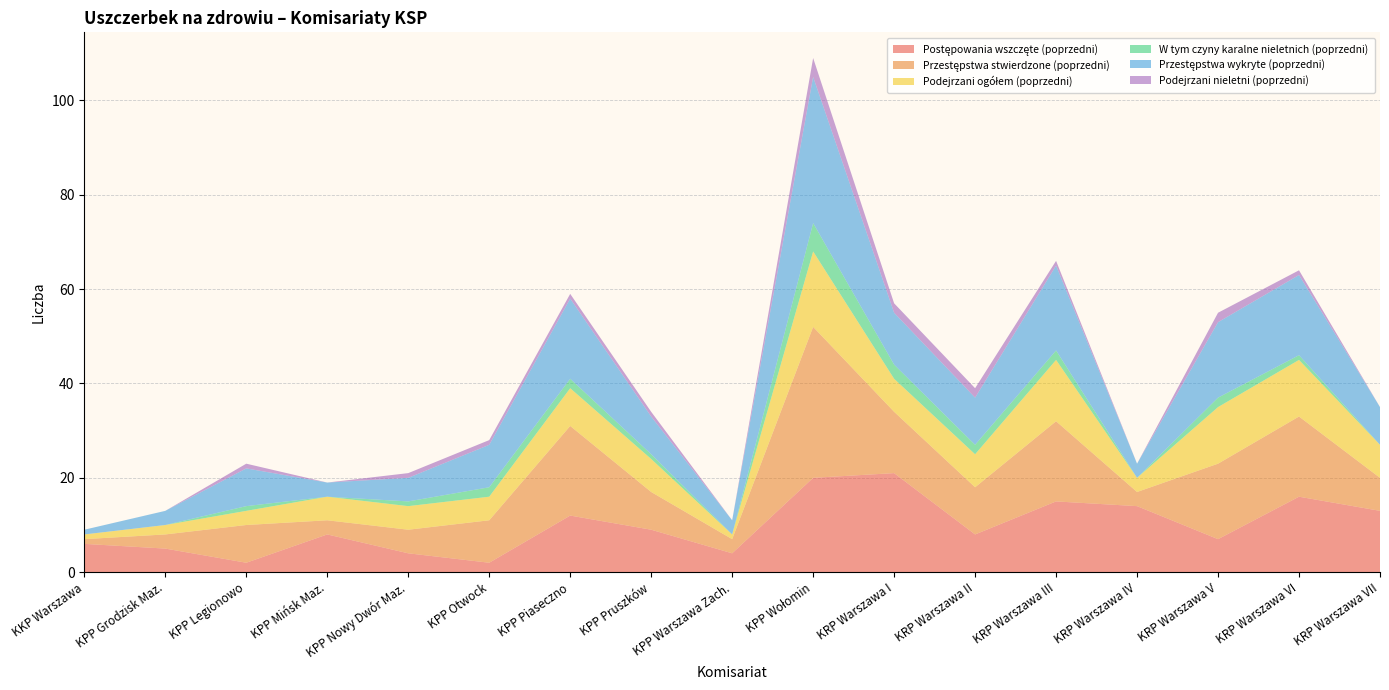

Reading right to left, extract all data points from this chart.

Postępowania wszczęte (poprzedni): 13	16	7	14	15	8	21	20	4	9	12	2	4	8	2	5	6
Przestępstwa stwierdzone (poprzedni): 7	17	16	3	17	10	13	32	3	8	19	9	5	3	8	3	1
Podejrzani ogółem (poprzedni): 7	12	12	3	13	7	7	16	1	7	8	5	5	5	3	2	1
W tym czyny karalne nieletnich (poprzedni): 0	1	2	0	2	2	3	6	0	1	2	2	1	0	1	0	0
Przestępstwa wykryte (poprzedni): 8	17	16	3	18	10	11	31	3	8	17	9	5	3	8	3	1
Podejrzani nieletni (poprzedni): 0	1	2	0	1	2	2	4	0	1	1	1	1	0	1	0	0